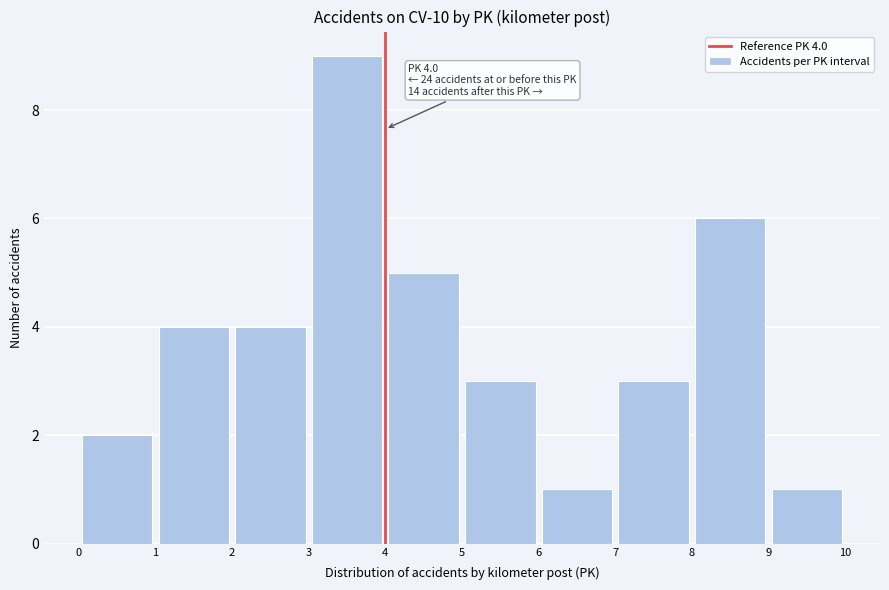

Over which range of the x-axis is the bar tallest?

3 to 4